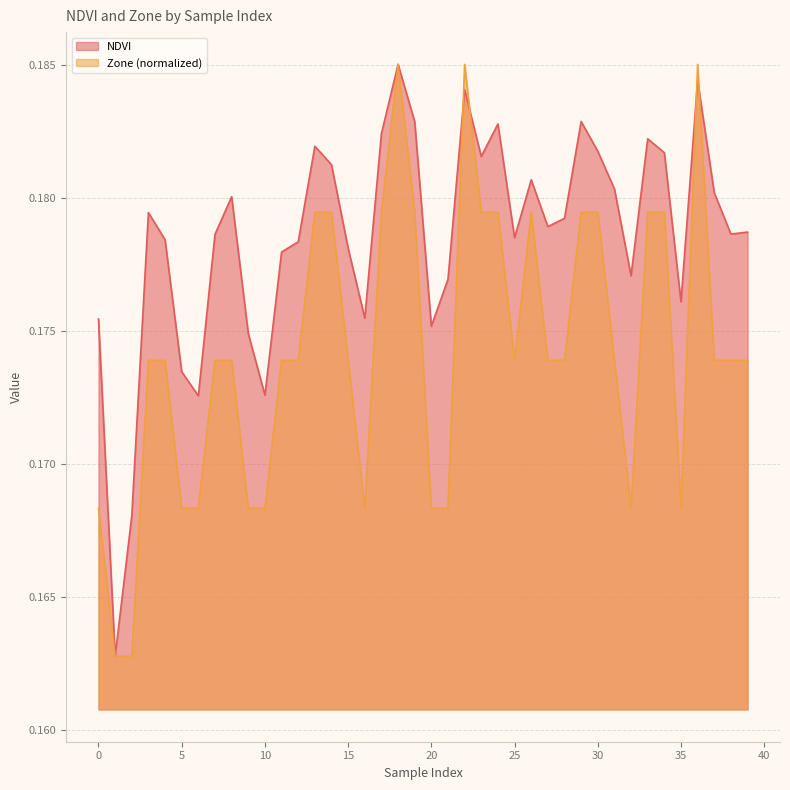

List the series in order of their overall mean, highest first.

NDVI, Zone (normalized)